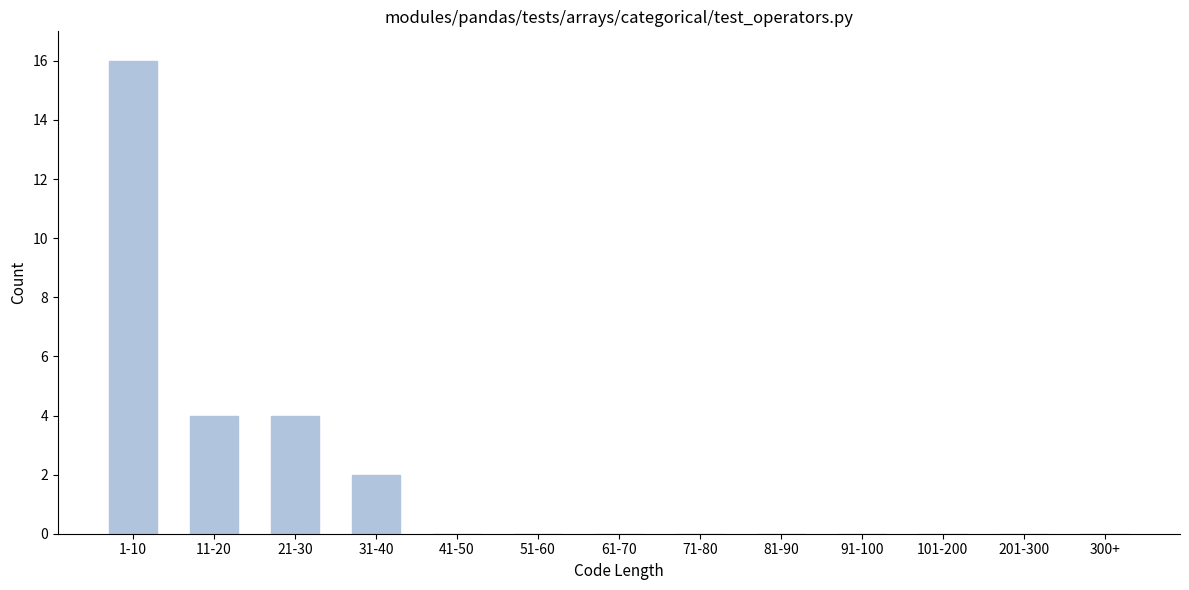

Reading left to right, transcribe all the data shown in this chart.

1-10=16	11-20=4	21-30=4	31-40=2	41-50=0	51-60=0	61-70=0	71-80=0	81-90=0	91-100=0	101-200=0	201-300=0	300+=0